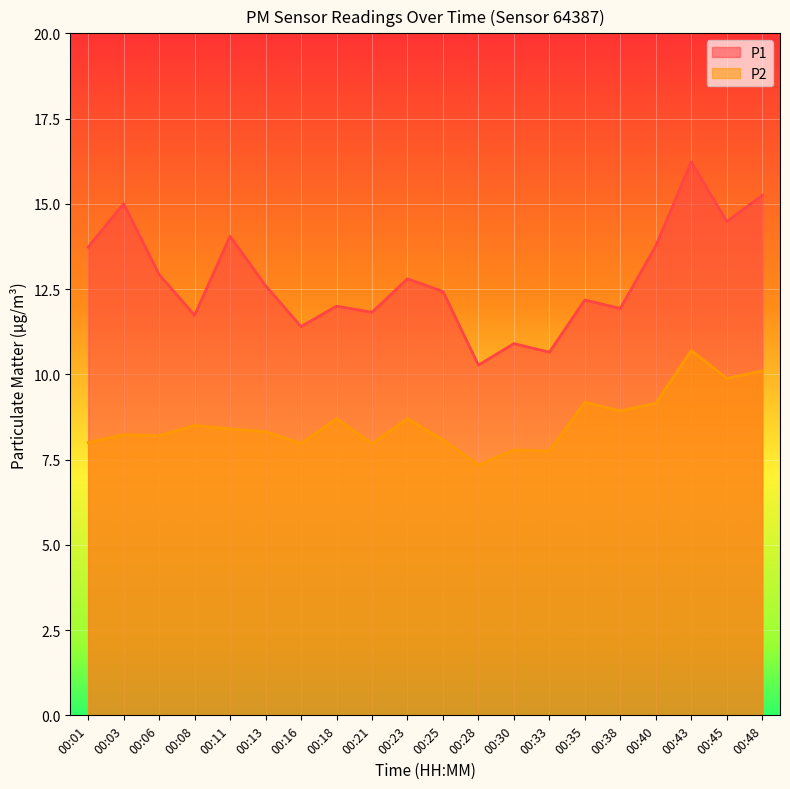

Rank the categories by P2 value from lowest to highest.

00:28, 00:33, 00:30, 00:16, 00:21, 00:01, 00:25, 00:06, 00:03, 00:13, 00:11, 00:08, 00:18, 00:23, 00:38, 00:40, 00:35, 00:45, 00:48, 00:43